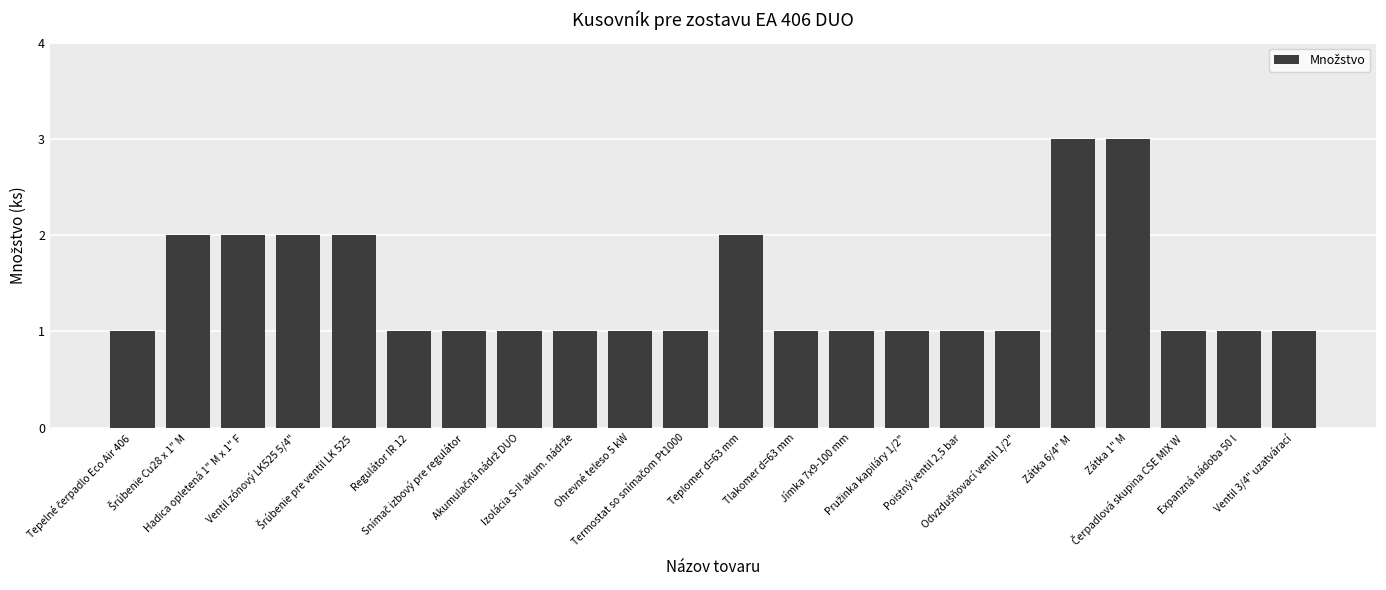

What is the sum of all values?

31